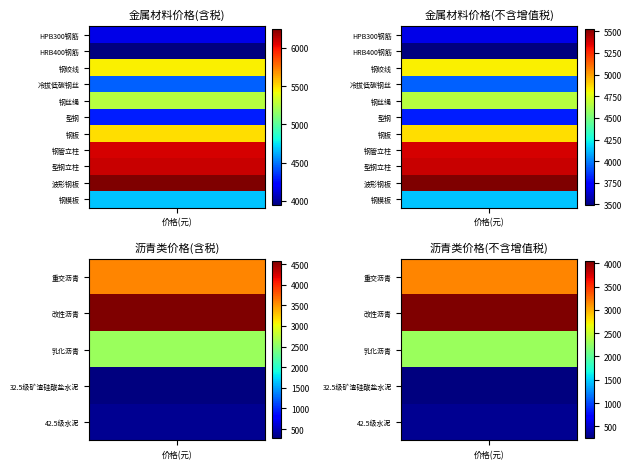

At which label is 钢绞线 closest to 5136?

不含增值税